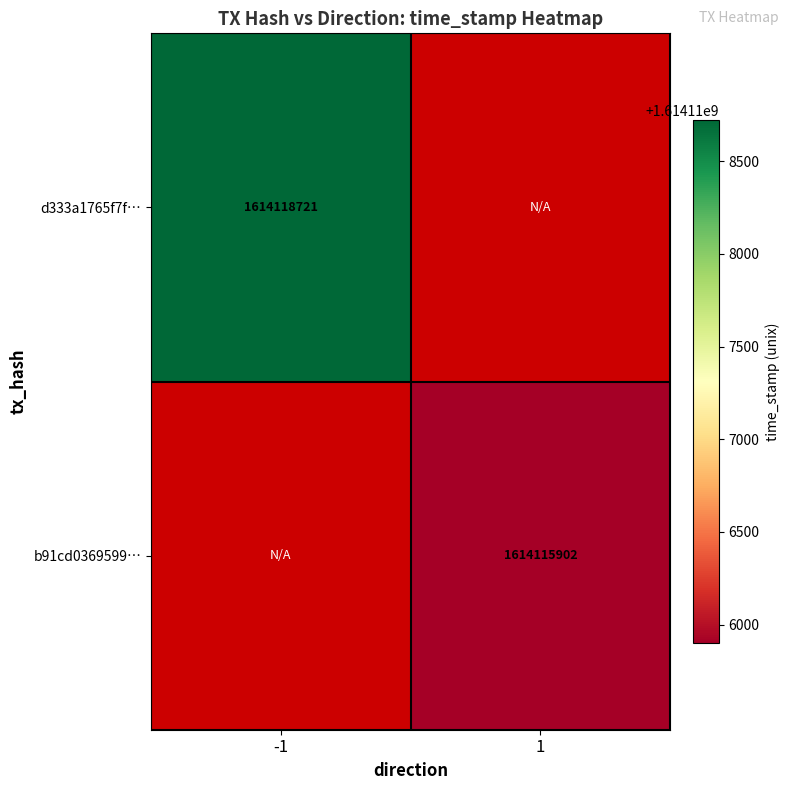

Is it true that d333a1765f7f… equals 395474639 at -1?

False